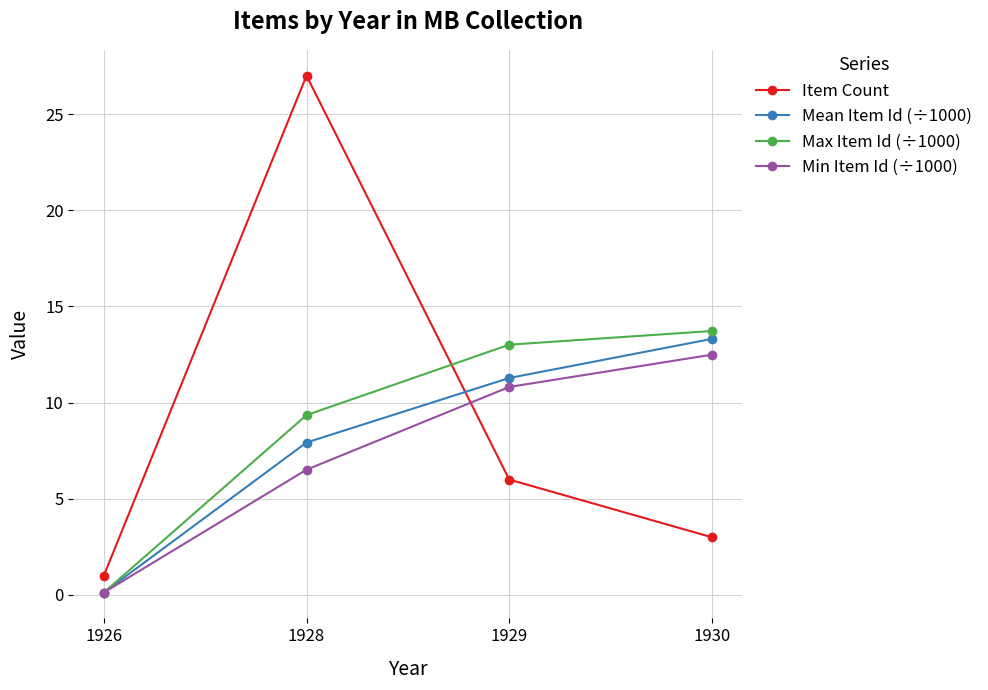

What is the sum of all Min Item Id (÷1000) values?

29.9